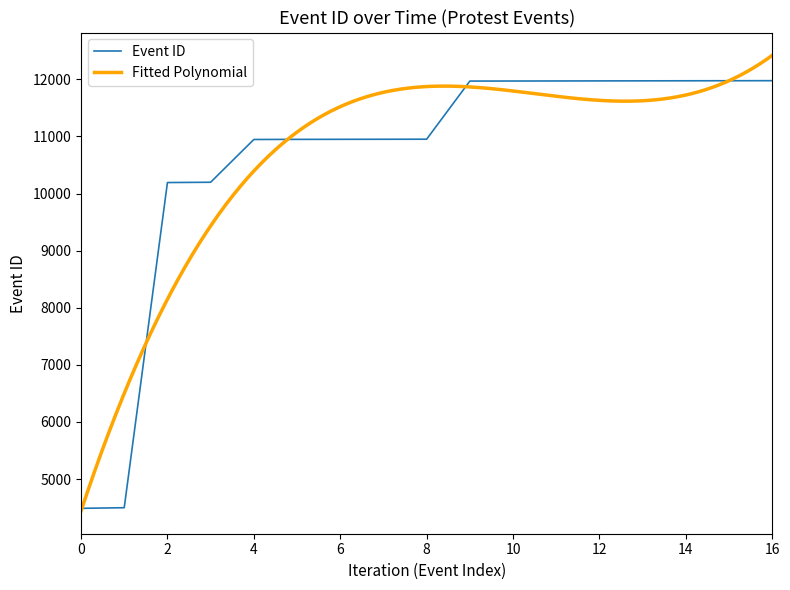

The value of Event ID at 10 is 8181. True or false?

False